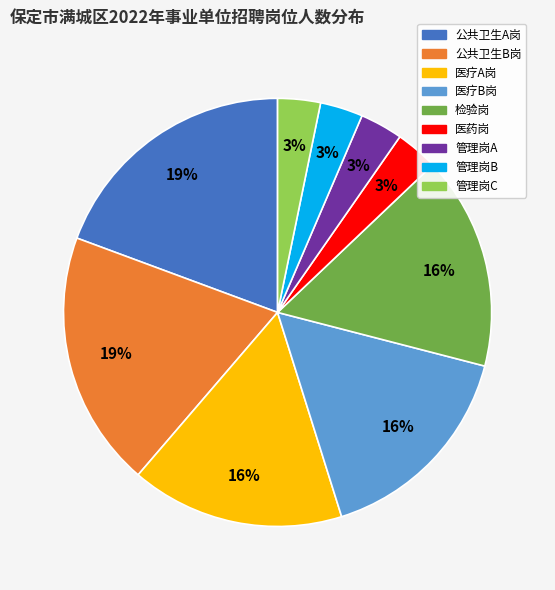

Count the number of slices in the pie.

9